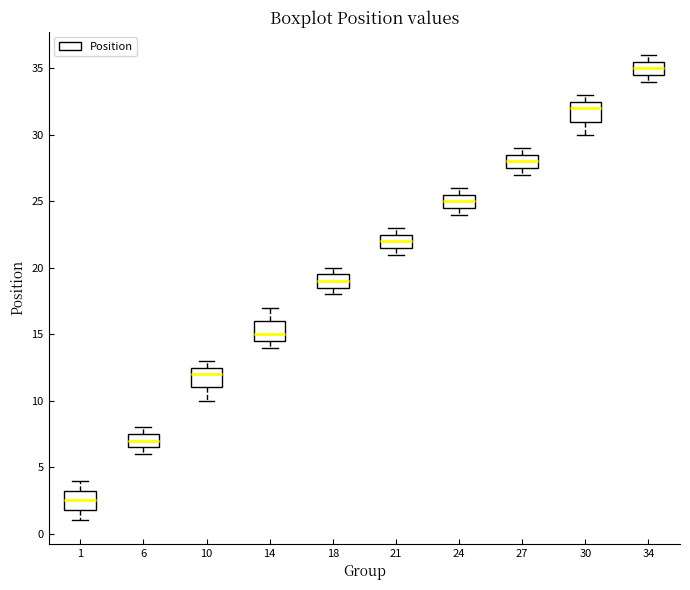

Where does the median line of the box at x = 6 sit on the y-axis? The values are not printed on the chart, so give them approximately, as read against the axis.

7.0